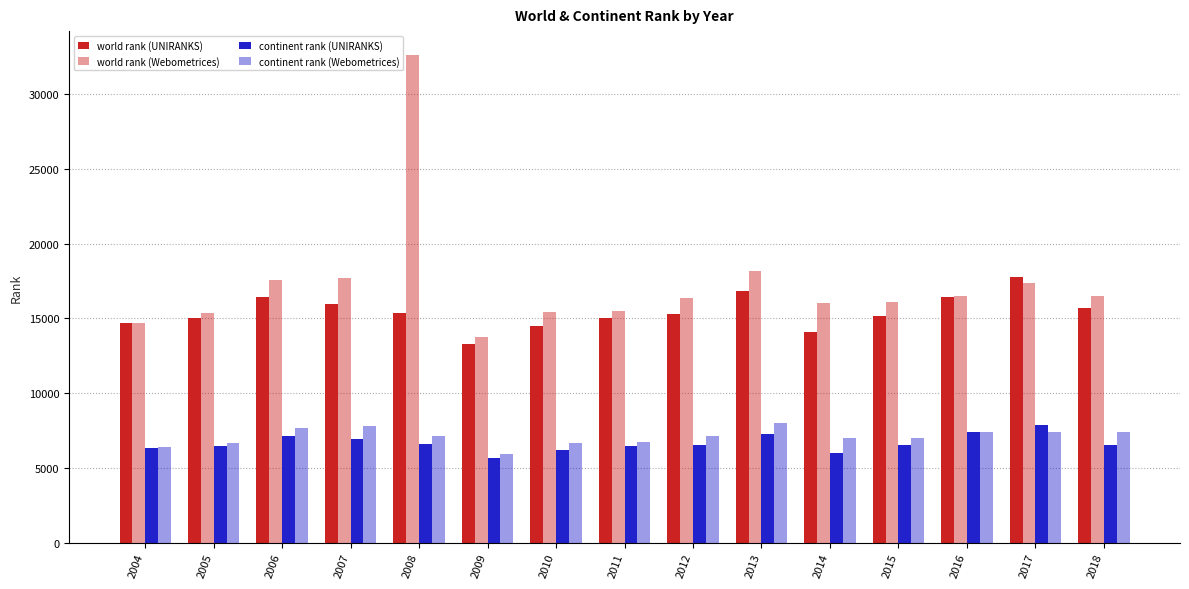

Is it true that continent rank (Webometrices) equals 10458 at 2016?

False